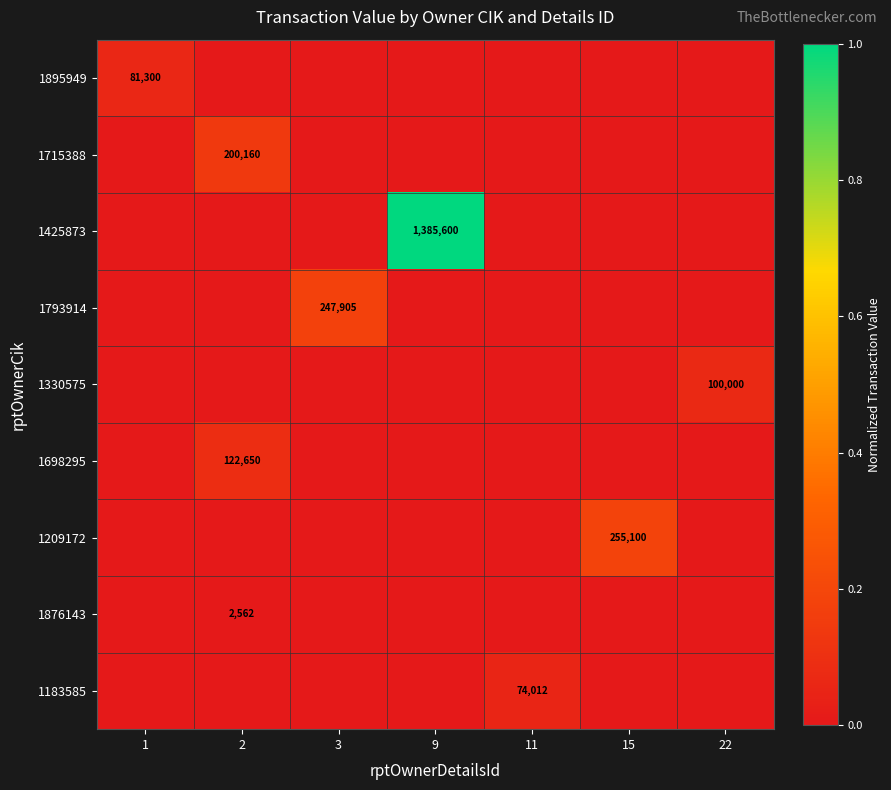

How many 1183585 values are between 0 and 1?

7